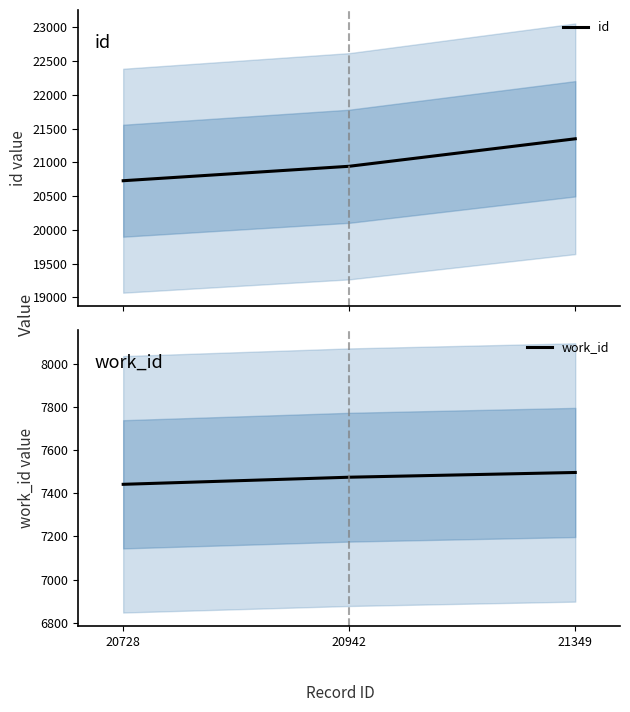

What are all the series names shown in the legend?

id, work_id